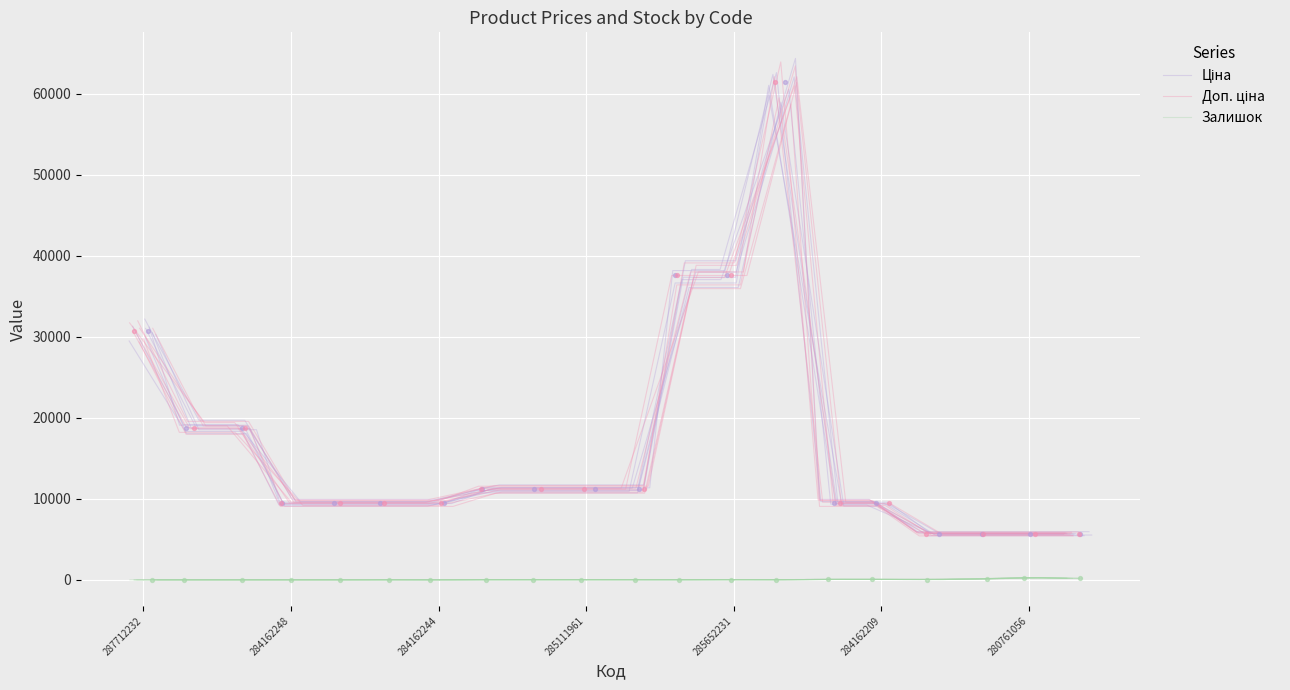

What are all the series names shown in the legend?

Ціна, Доп. ціна, Залишок